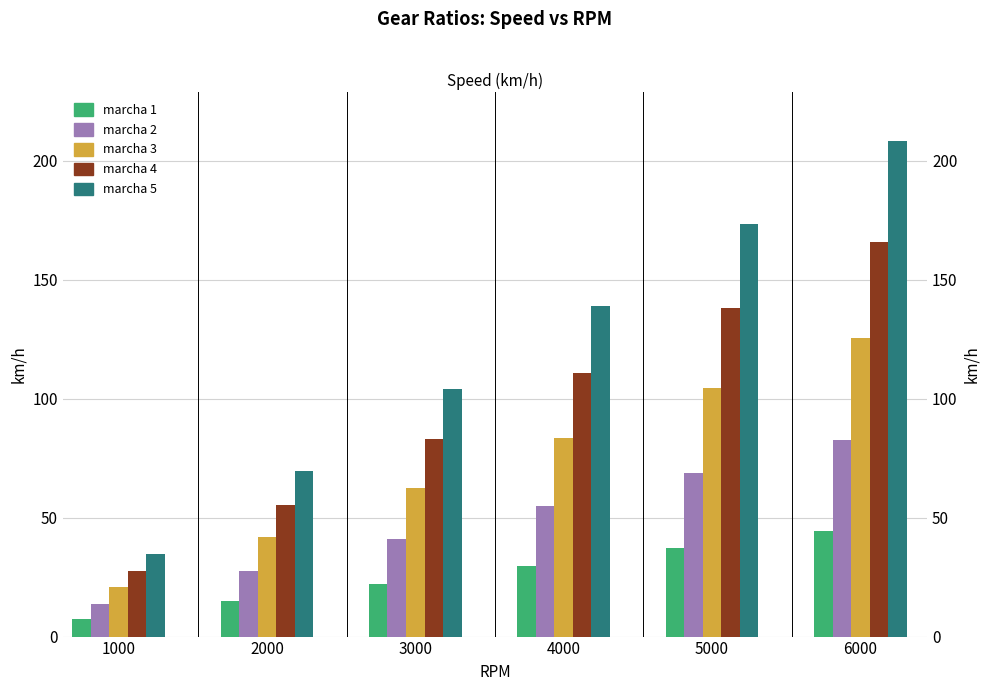

Count the number of data series in this chart.

5